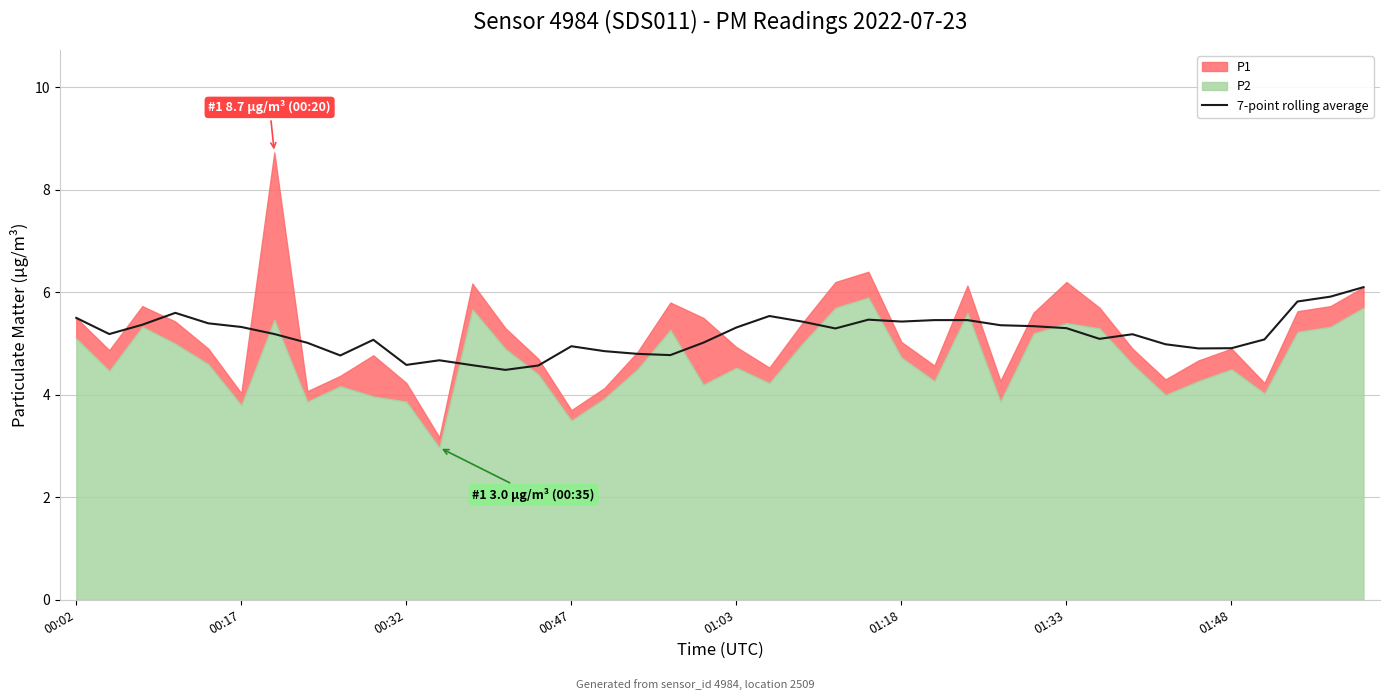

At which category does the chart reach its minimum across all series?

13